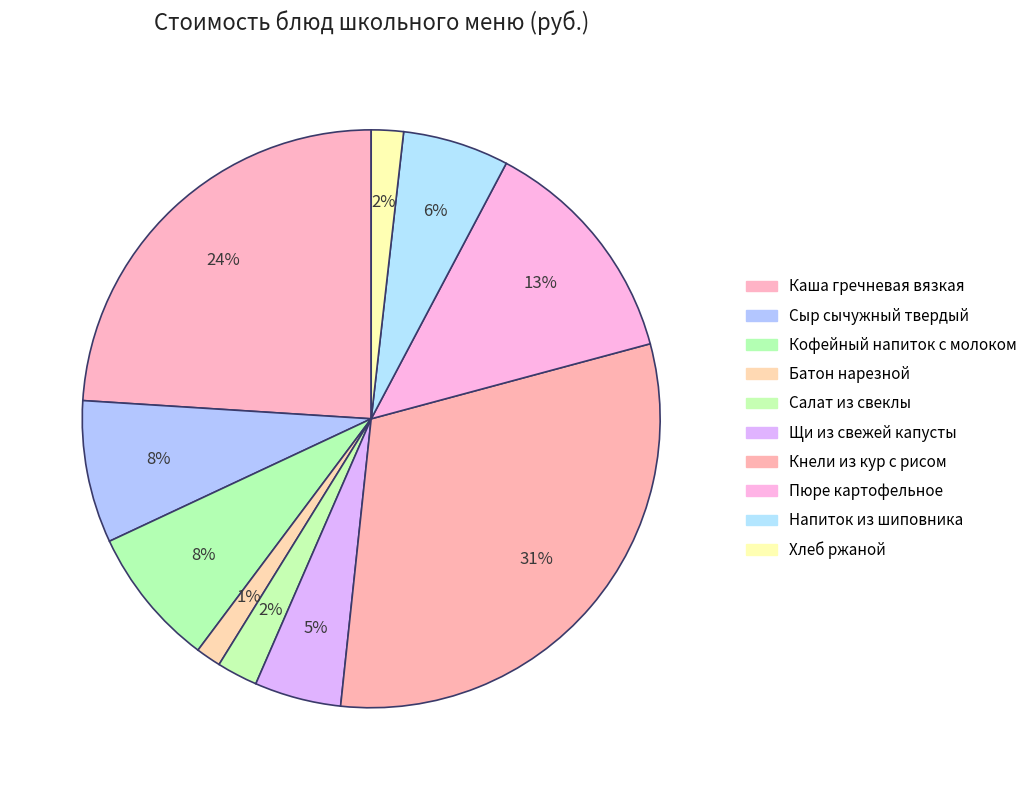

Does Батон нарезной represent more than half of the total?

No